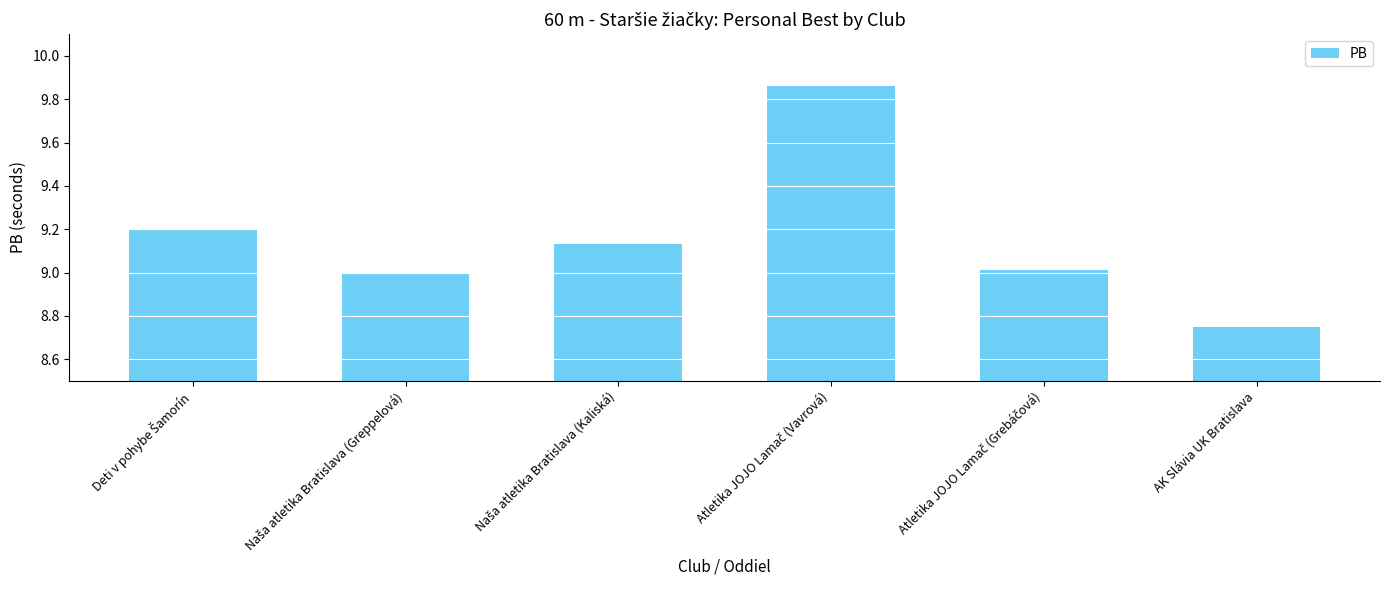

What is the label of the 1st bar from the right?

AK Slávia UK Bratislava